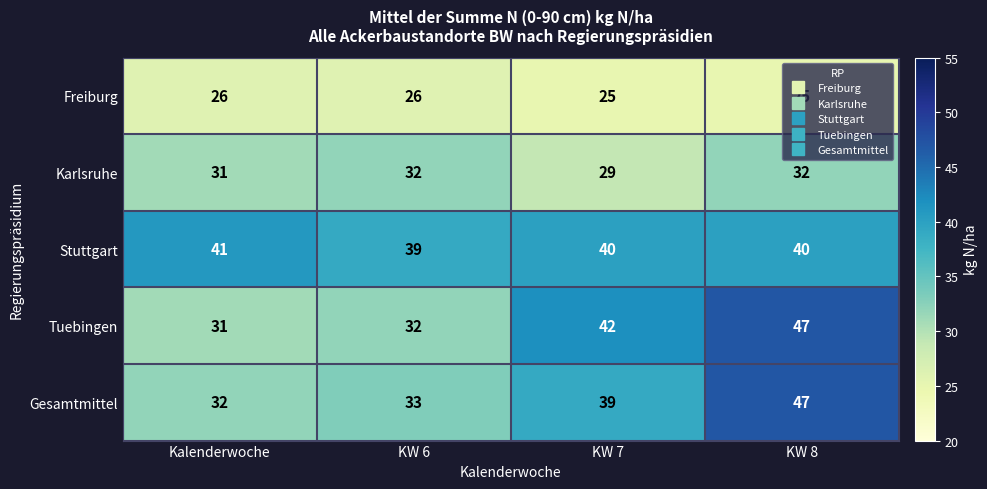

What is the difference between the Karlsruhe values at KW 7 and KW 8?

3